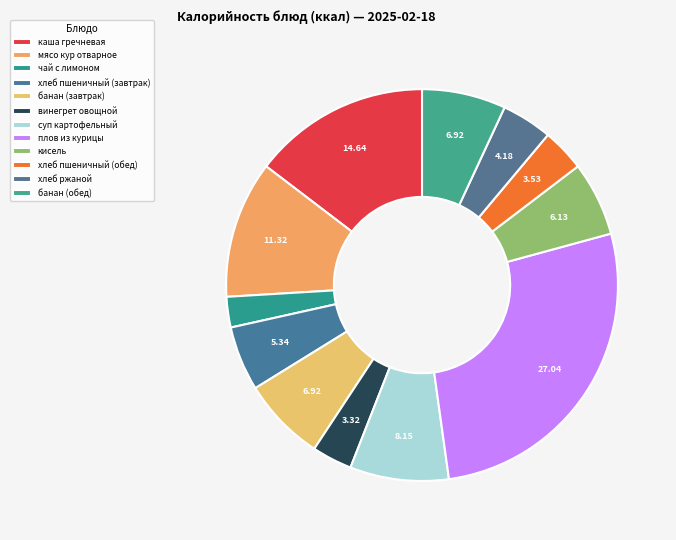

Rank the categories by value from lowest to highest.

чай с лимоном, винегрет овощной, хлеб пшеничный (обед), хлеб ржаной, хлеб пшеничный (завтрак), кисель, банан (завтрак), банан (обед), суп картофельный, мясо кур отварное, каша гречневая, плов из курицы